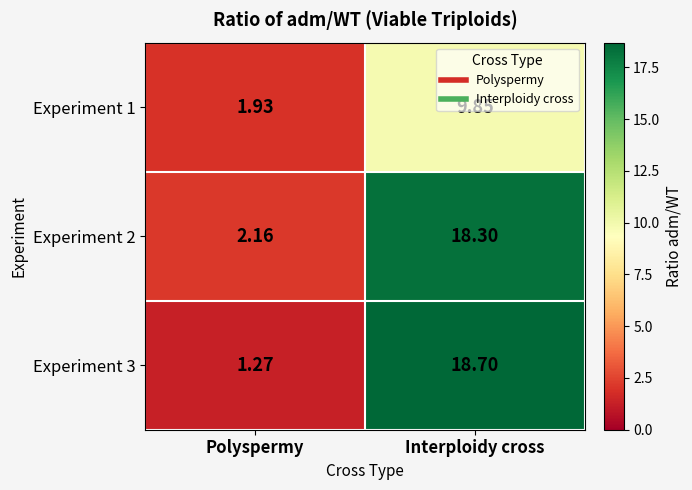

Which label corresponds to the smallest value in the chart?

Polyspermy